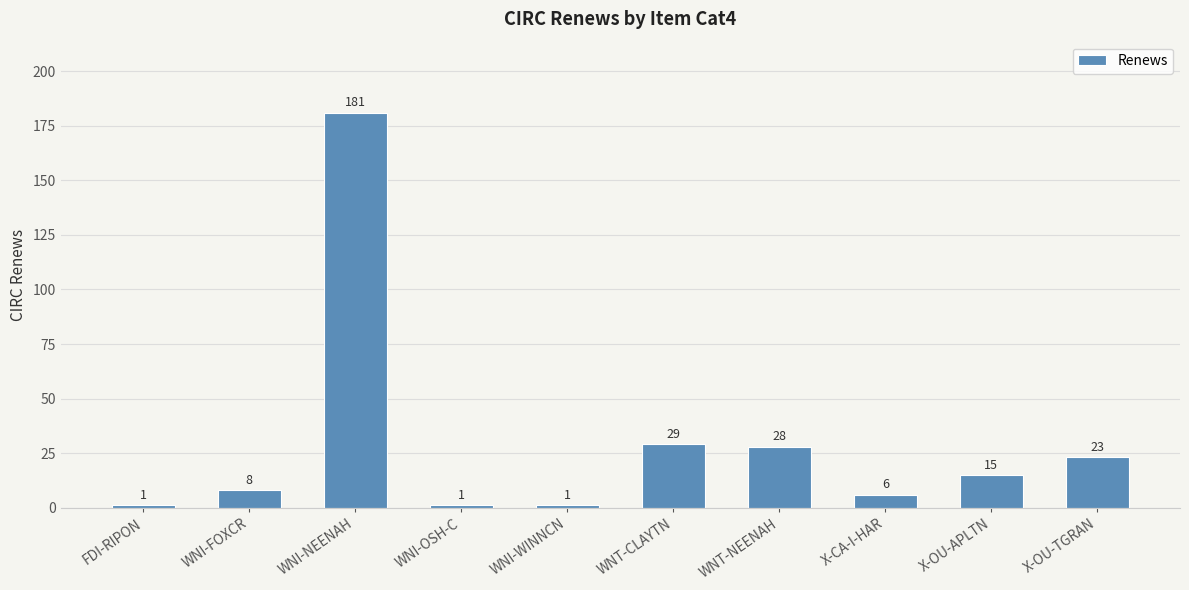

What is the sum of all values?

293